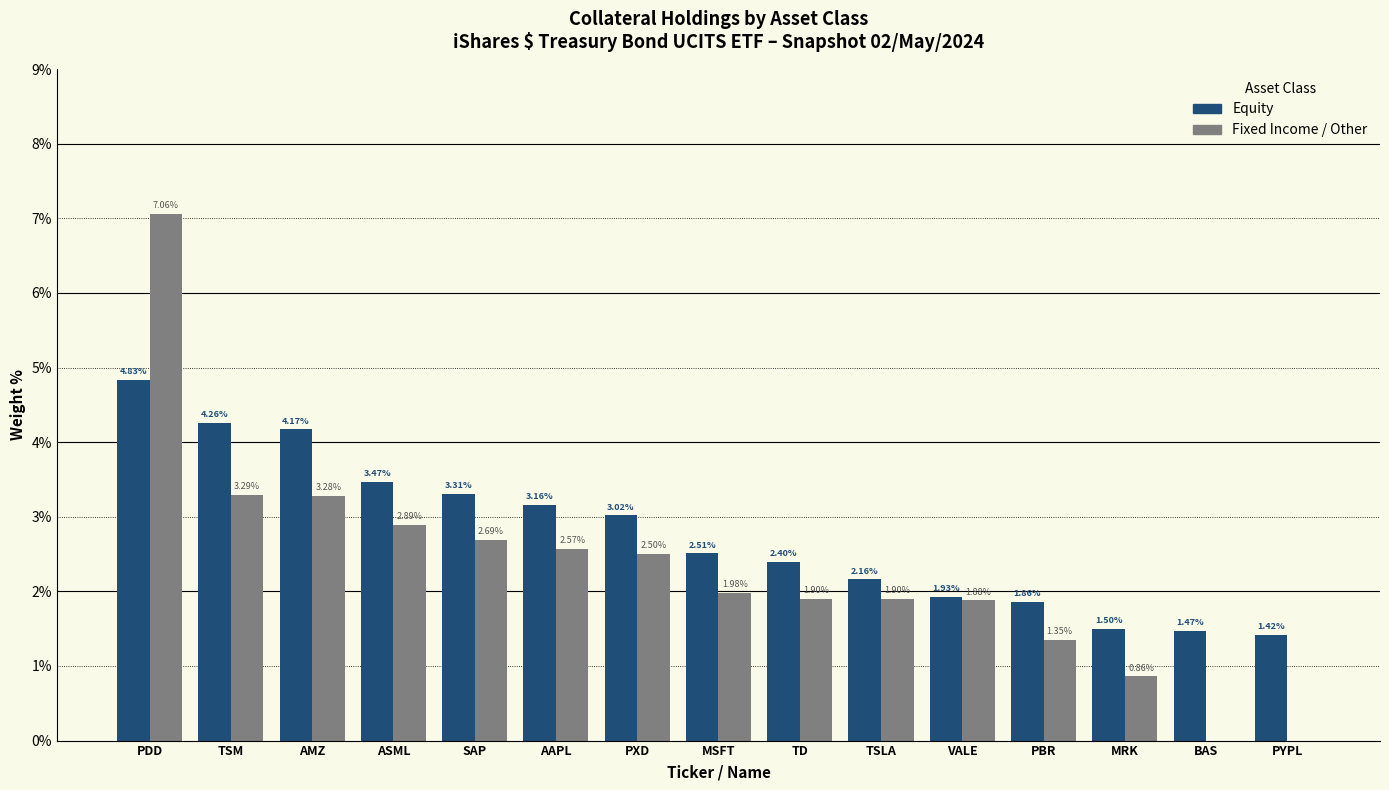

Where is Fixed Income / Other nearest to the value 3?

ASML